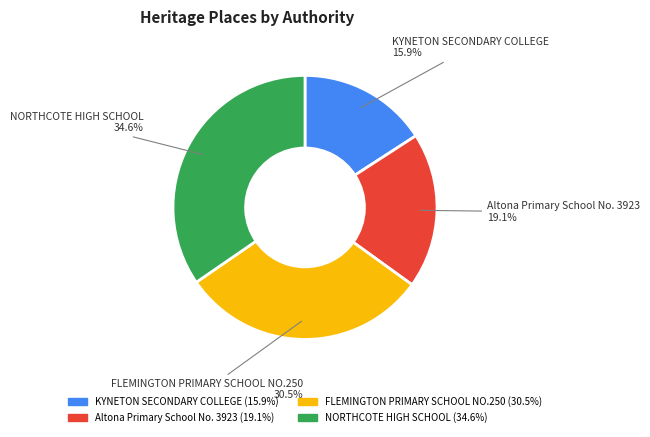

Is the sum of FLEMINGTON PRIMARY SCHOOL NO.250 and Altona Primary School No. 3923 greater than half?

No